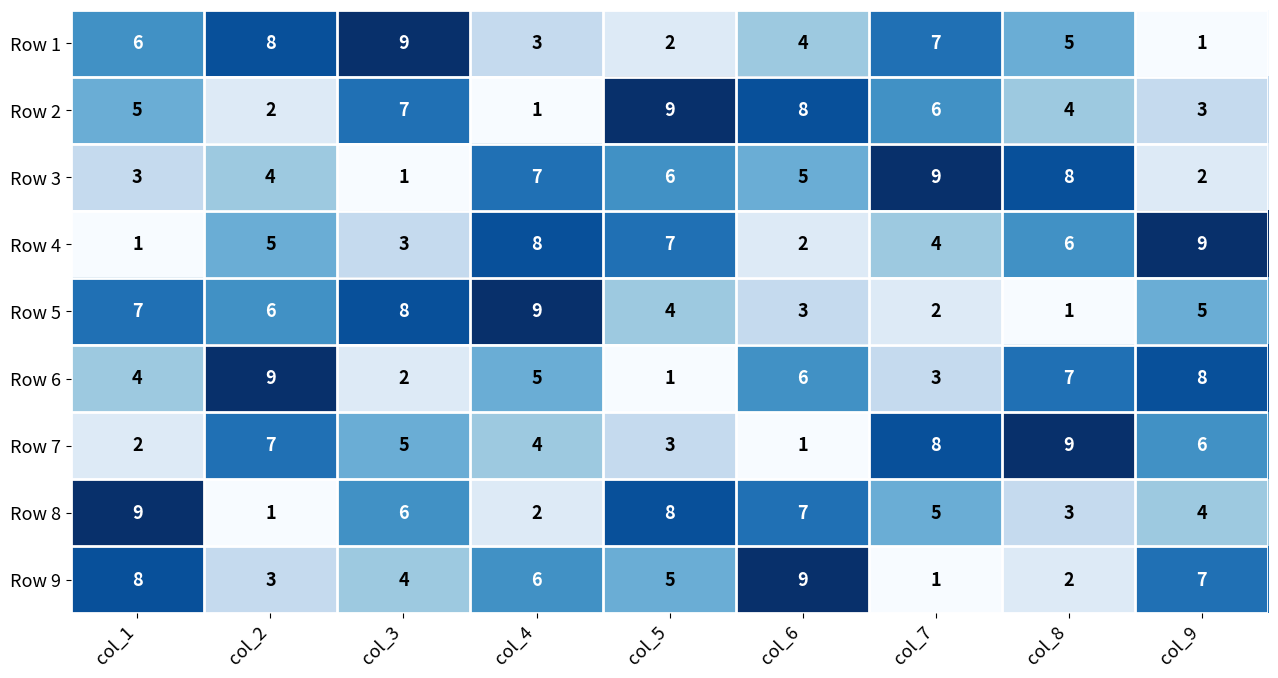

What value does the Row 4 series have at col_8?

6